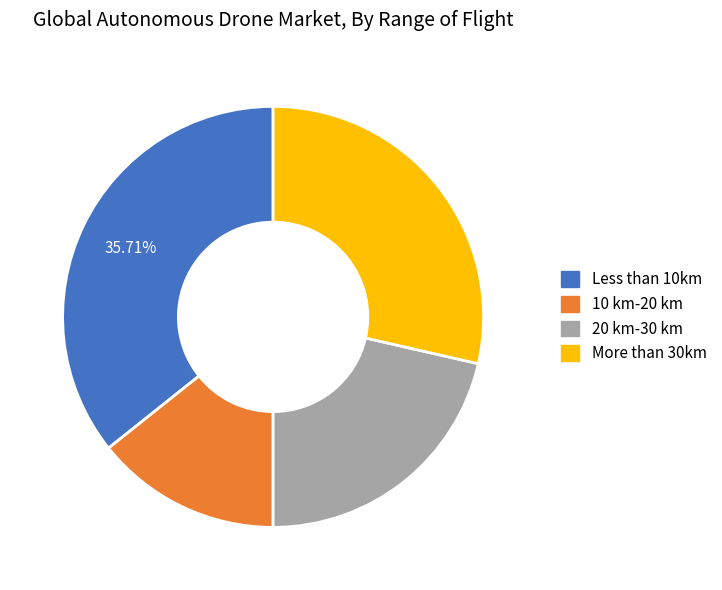

Does any single category account for the majority?

No